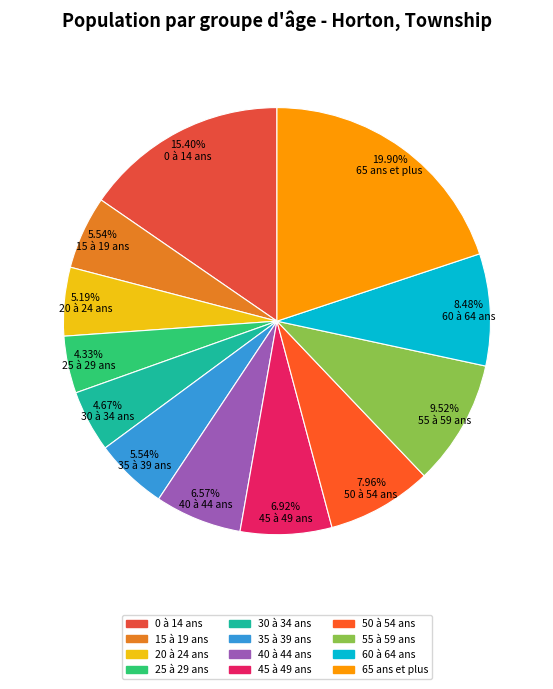

Which category has the biggest portion of the pie?

65 ans et plus